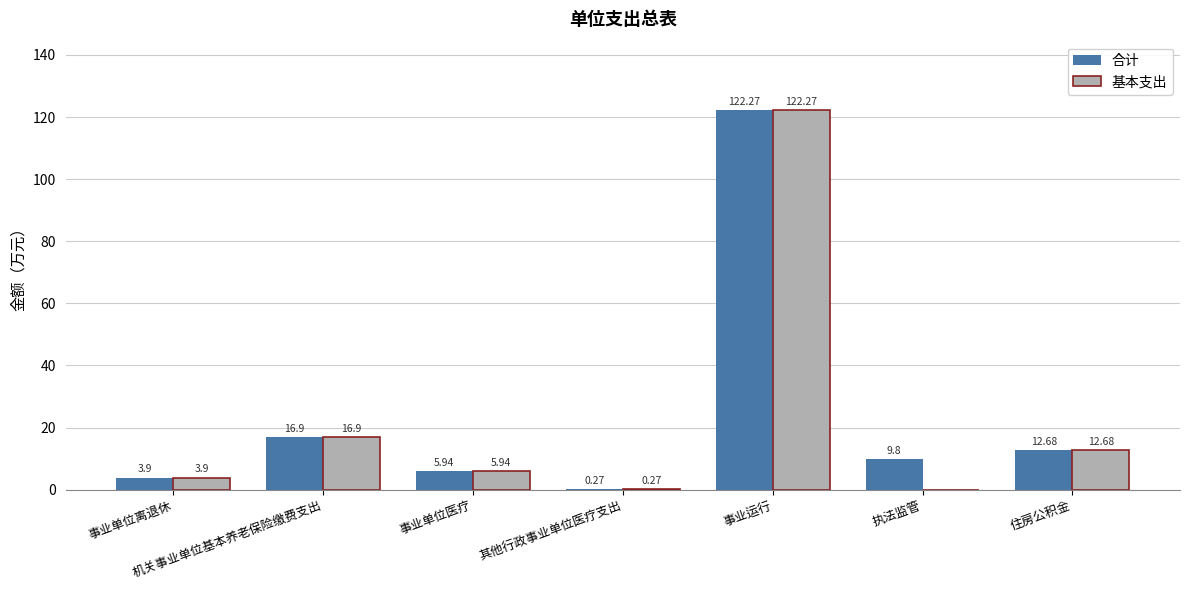

At which category is the sum across all series the highest?

事业运行